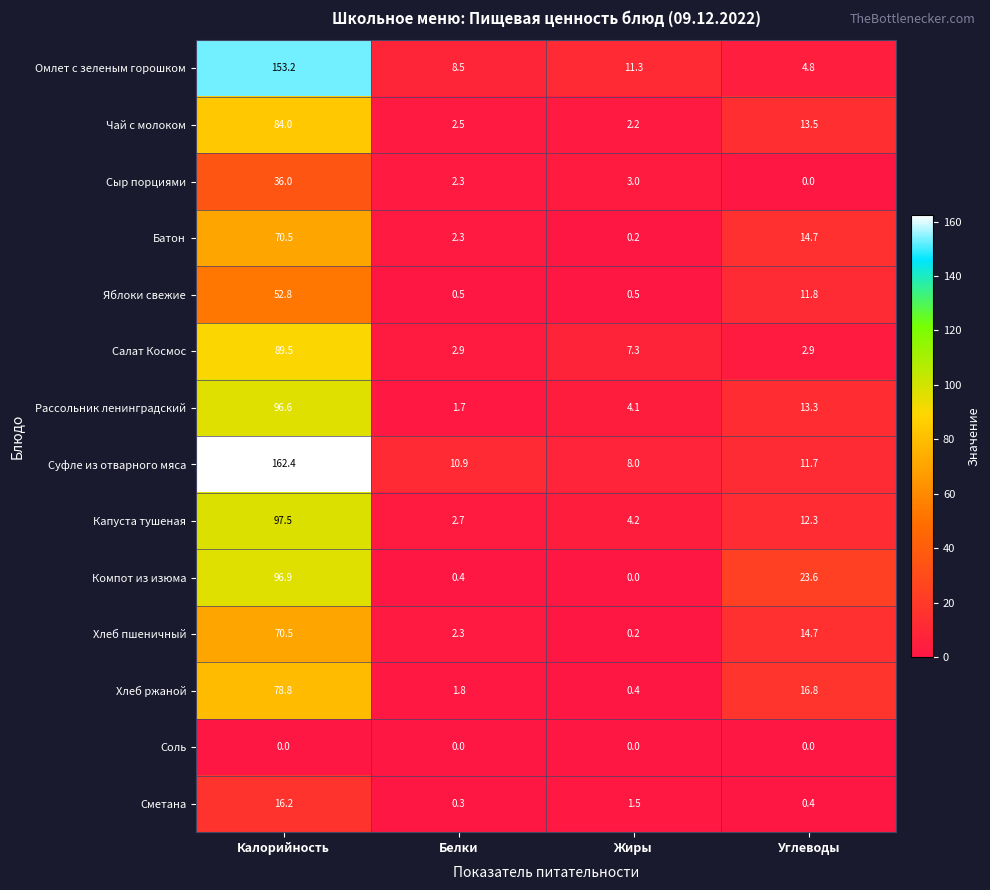

The value of Салат Космос at Калорийность is 142.8. True or false?

False